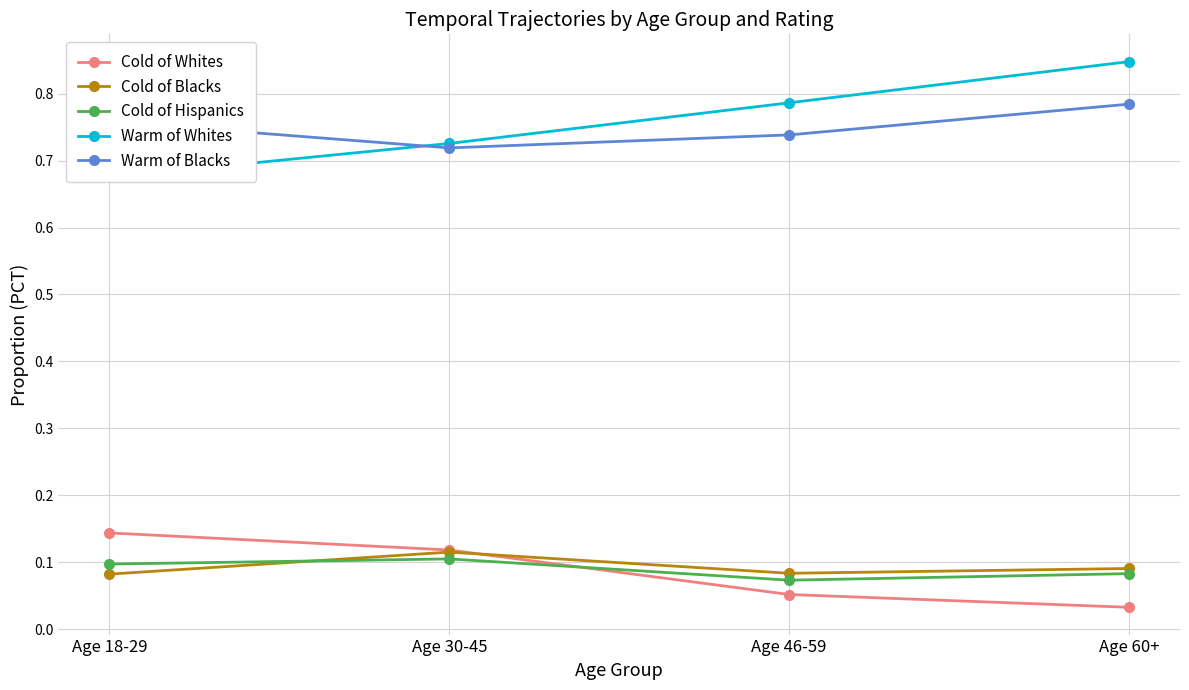

True or false: Warm of Blacks and Cold of Whites intersect in this chart.

False